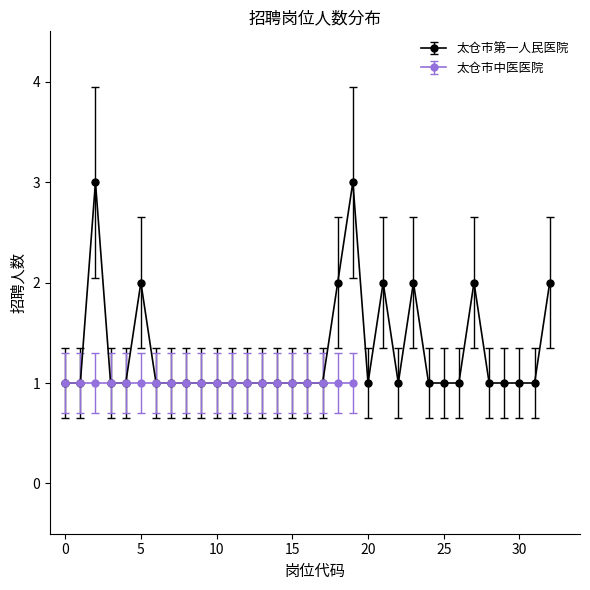

What is the difference between the maximum and minimum values?

2